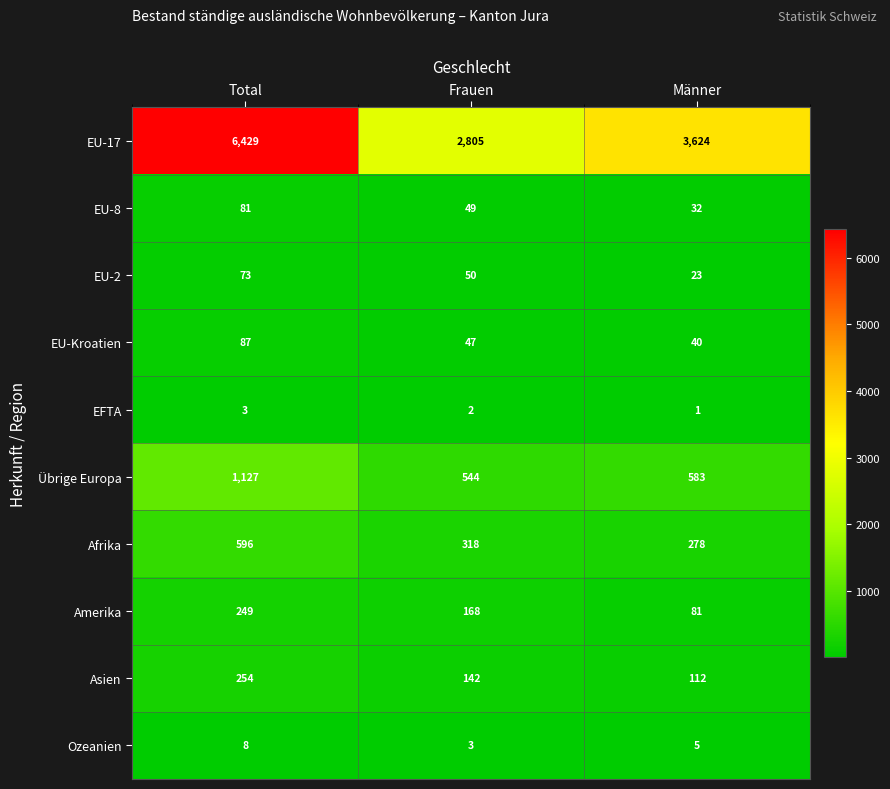

What is the spread (max minus min) of values at Frauen?

2803